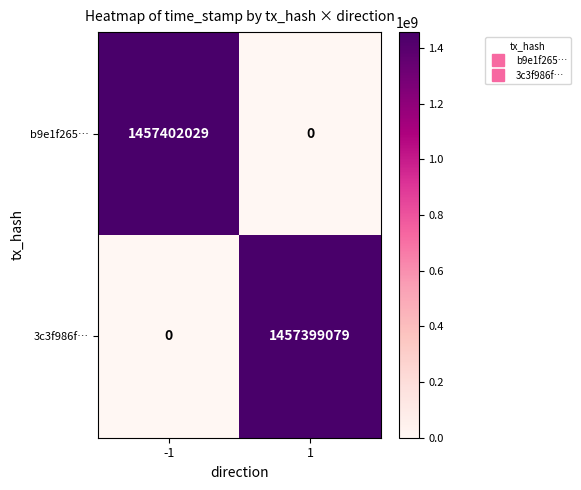

What is the sum of all b9e1f265… values?

1457402029